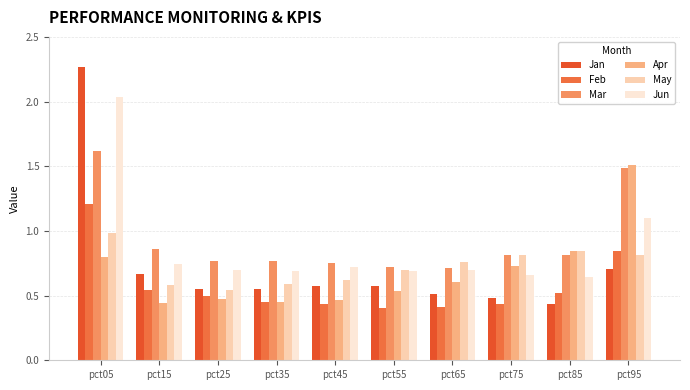

Reading left to right, list all the values displayed in this chart.

Jan: 2.3	0.7	0.6	0.6	0.6	0.6	0.5	0.5	0.4	0.7
Feb: 1.2	0.5	0.5	0.5	0.4	0.4	0.4	0.4	0.5	0.8
Mar: 1.6	0.9	0.8	0.8	0.8	0.7	0.7	0.8	0.8	1.5
Apr: 0.8	0.4	0.5	0.4	0.5	0.5	0.6	0.7	0.8	1.5
May: 1.0	0.6	0.5	0.6	0.6	0.7	0.8	0.8	0.8	0.8
Jun: 2.0	0.7	0.7	0.7	0.7	0.7	0.7	0.7	0.6	1.1